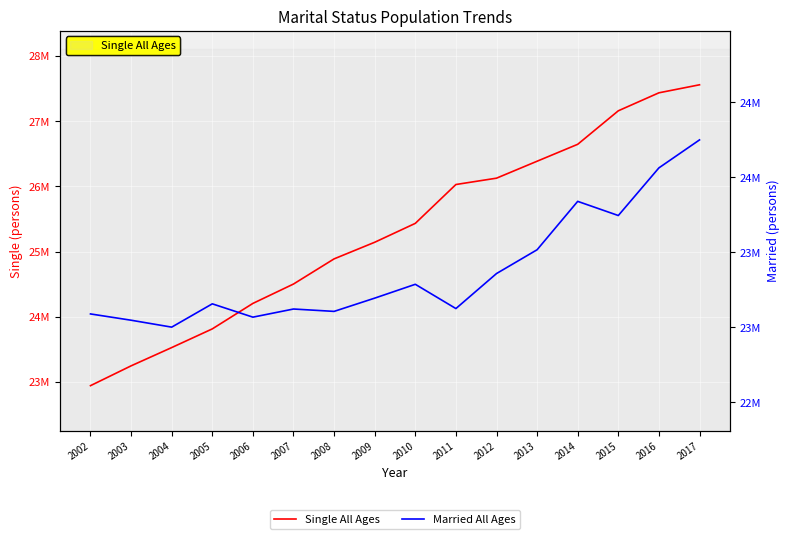

List the series in order of their overall mean, lowest first.

Married All Ages, Single All Ages